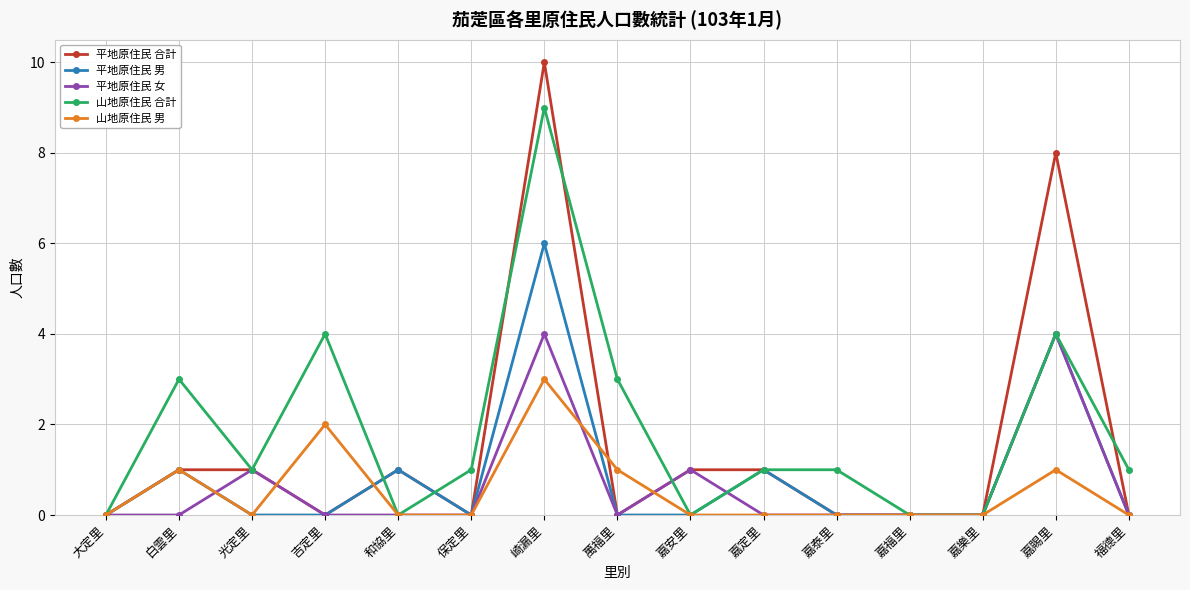

At which category is the sum across all series the highest?

崎漏里